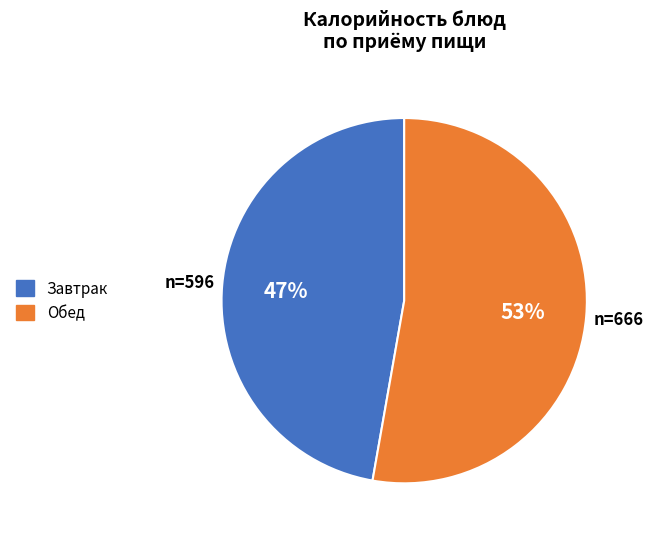

Is there a majority slice in this chart?

Yes